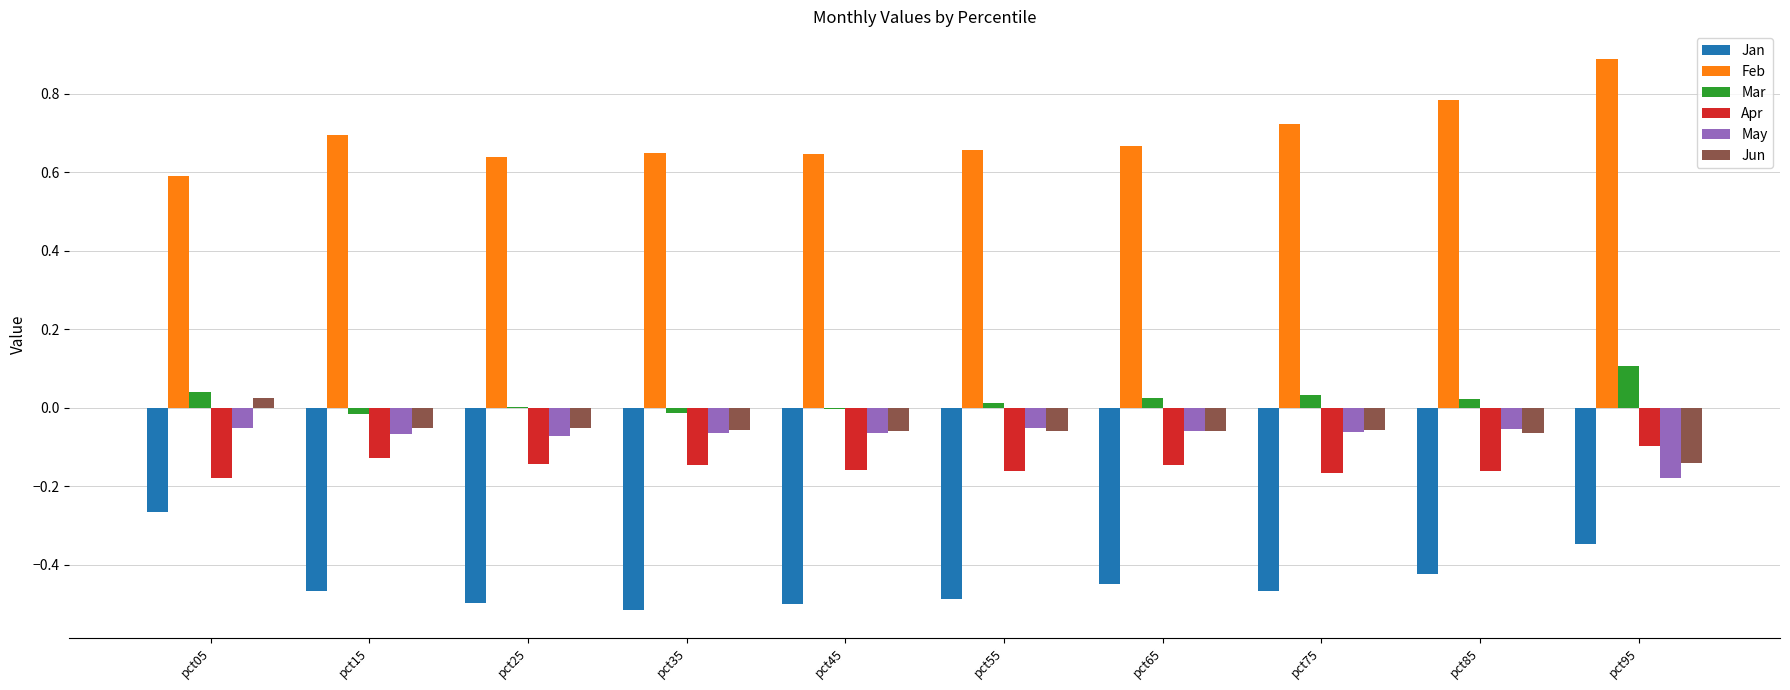

Are the bars horizontal?

No